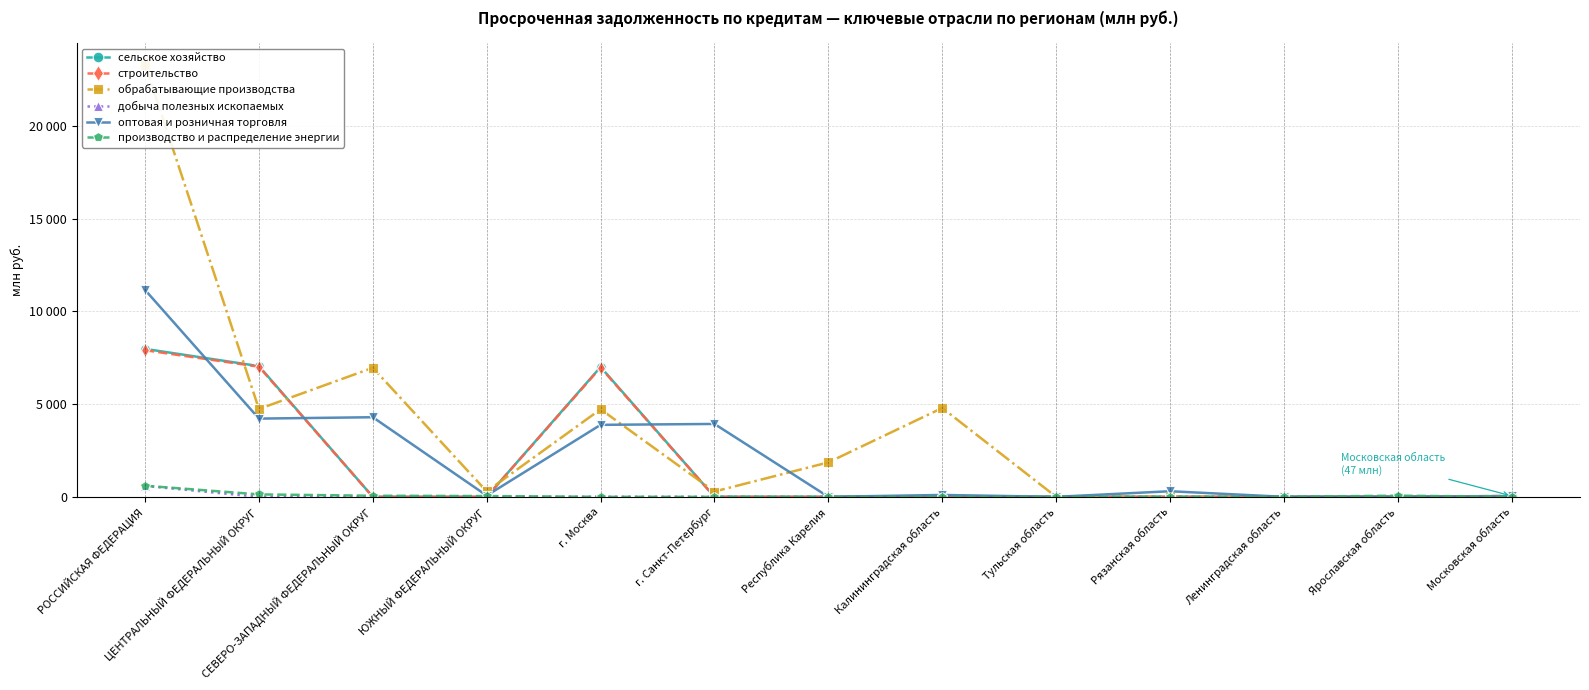

How many categories are shown in the chart?

13